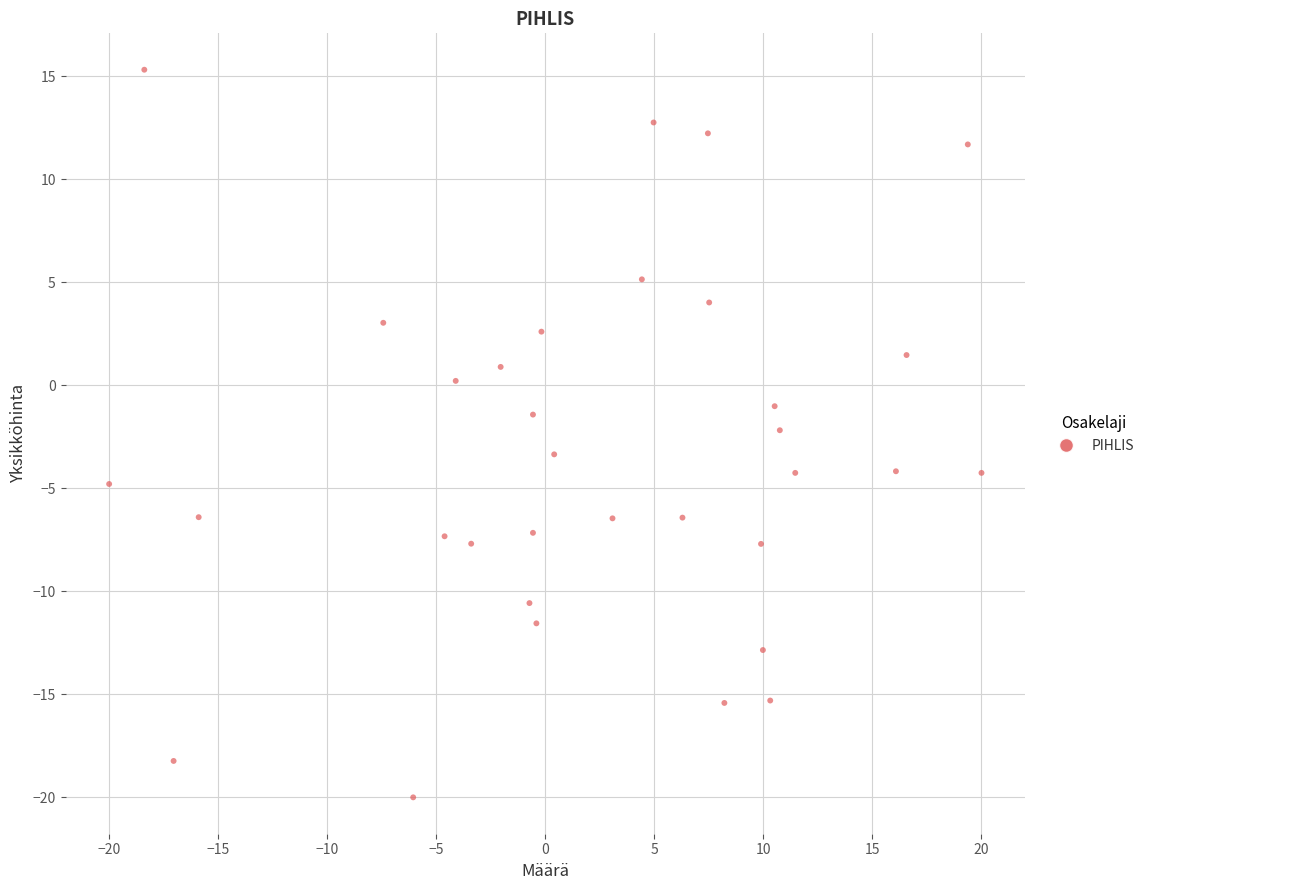

What is the range of Y values (max minus min)?

35.3